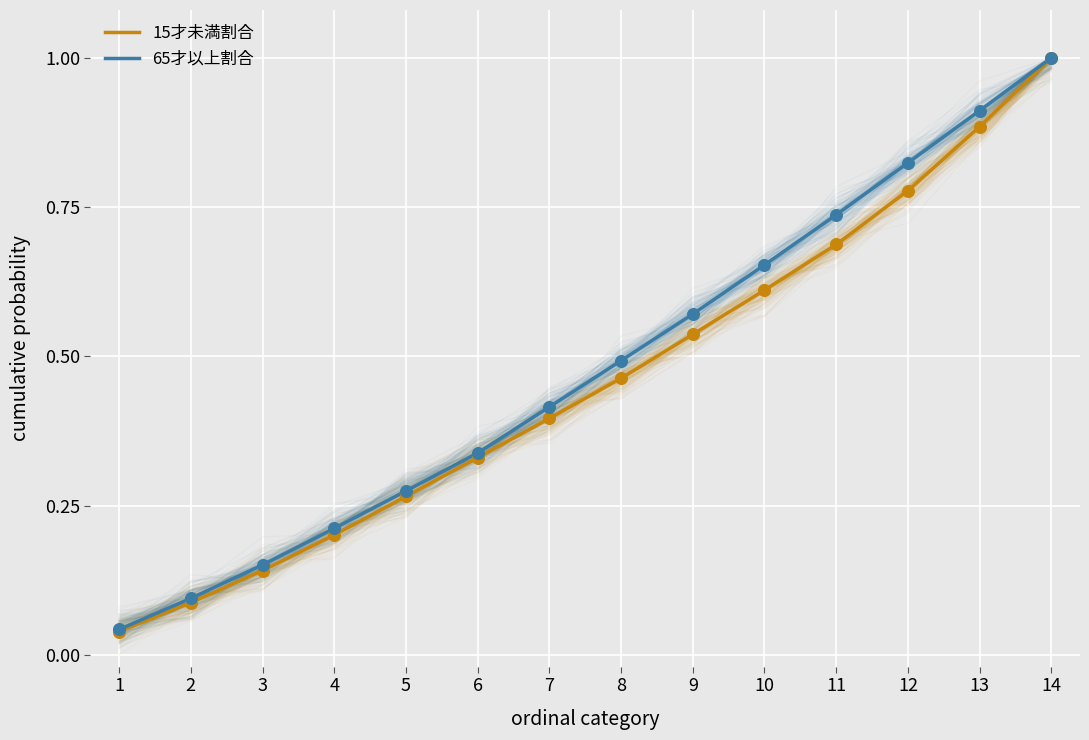

Which series contains the lowest Y value?

15才未満割合